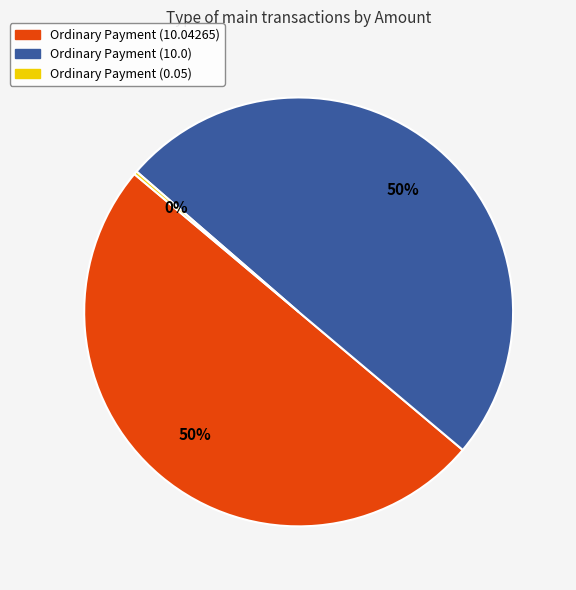

Is it true that Ordinary Payment (10.0) is 64% of the pie?

False